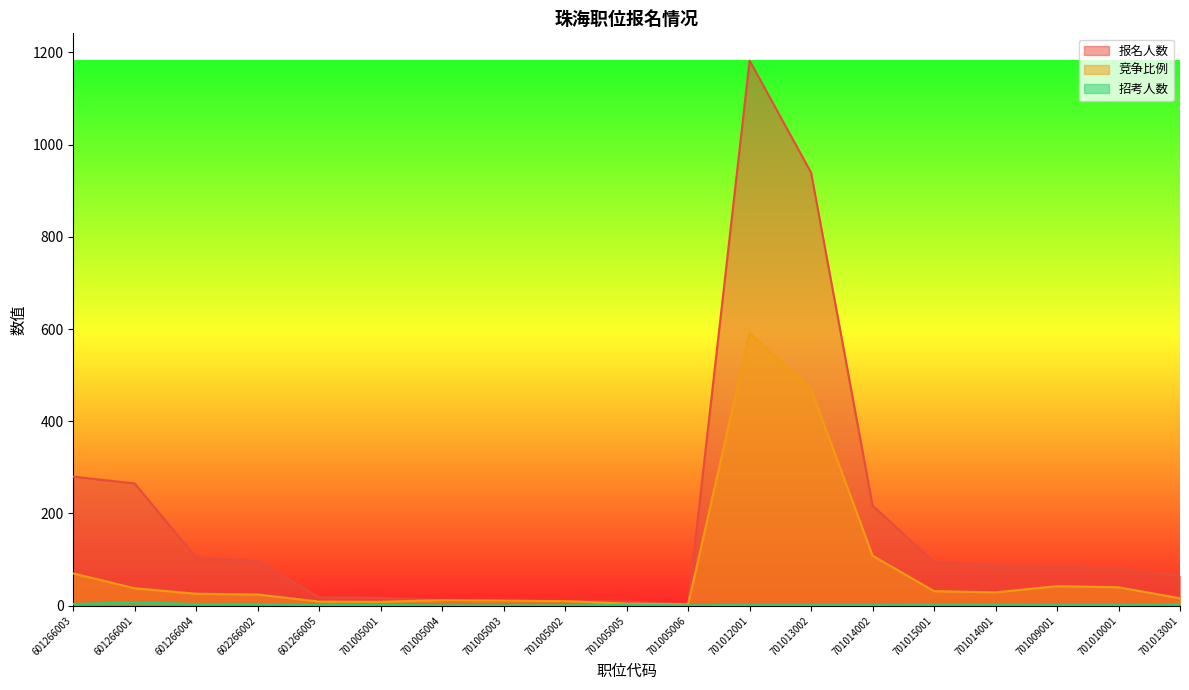

Which category has the highest value across all series?

701012001